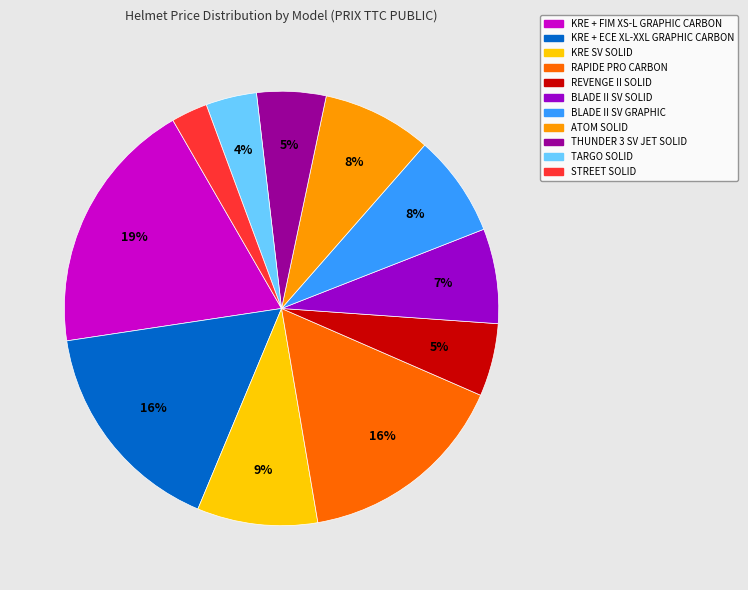

Is it true that RAPIDE PRO CARBON is 2% of the pie?

False